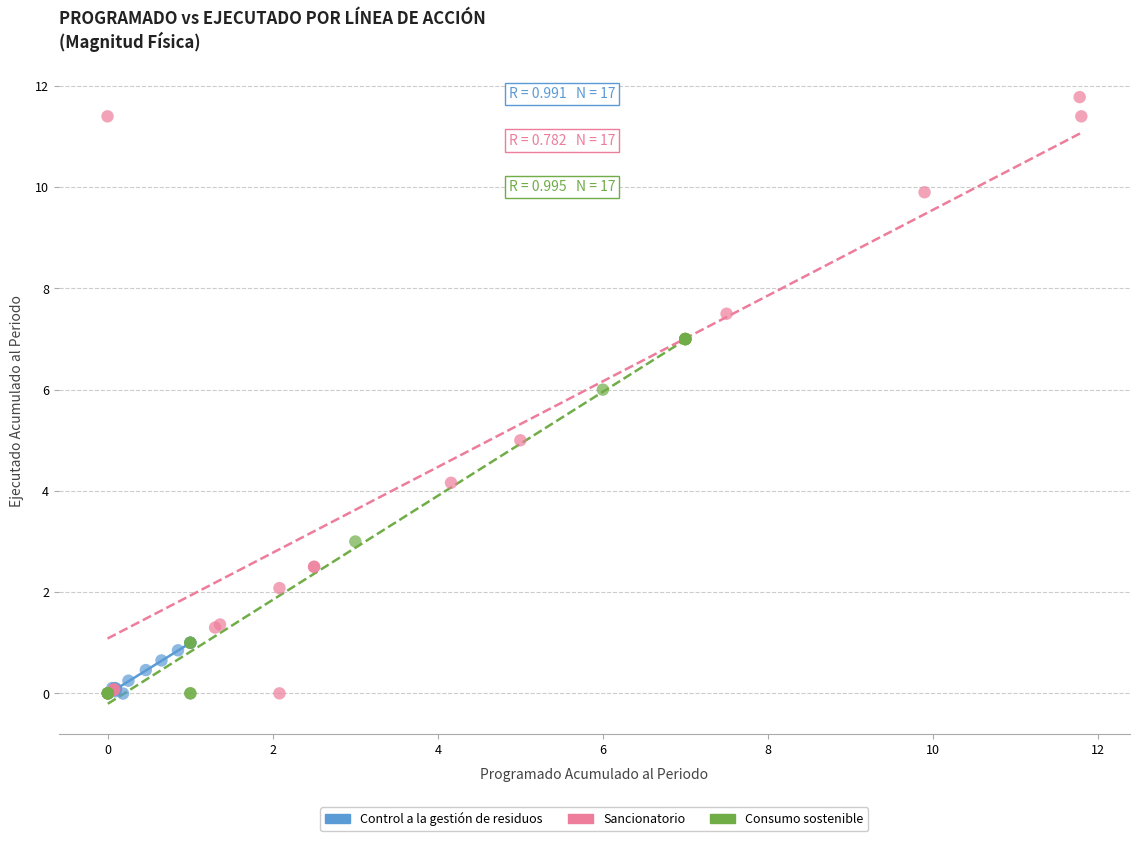

Which series contains the highest Y value?

Sancionatorio